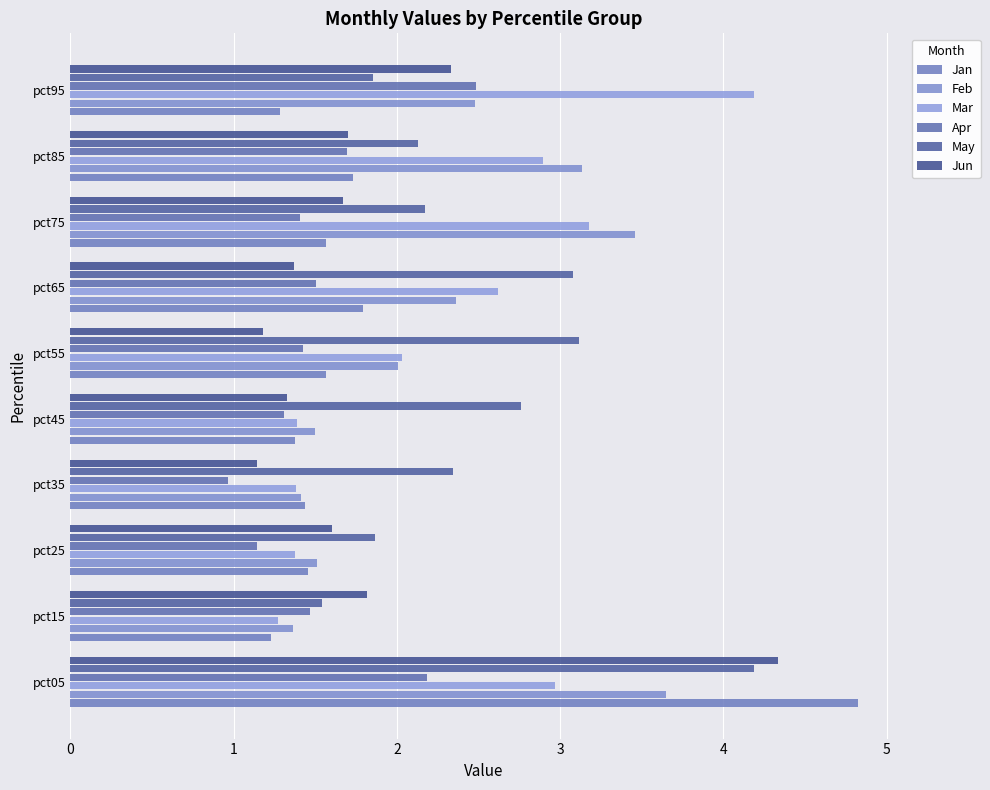

How many data points in May are above 2?

7